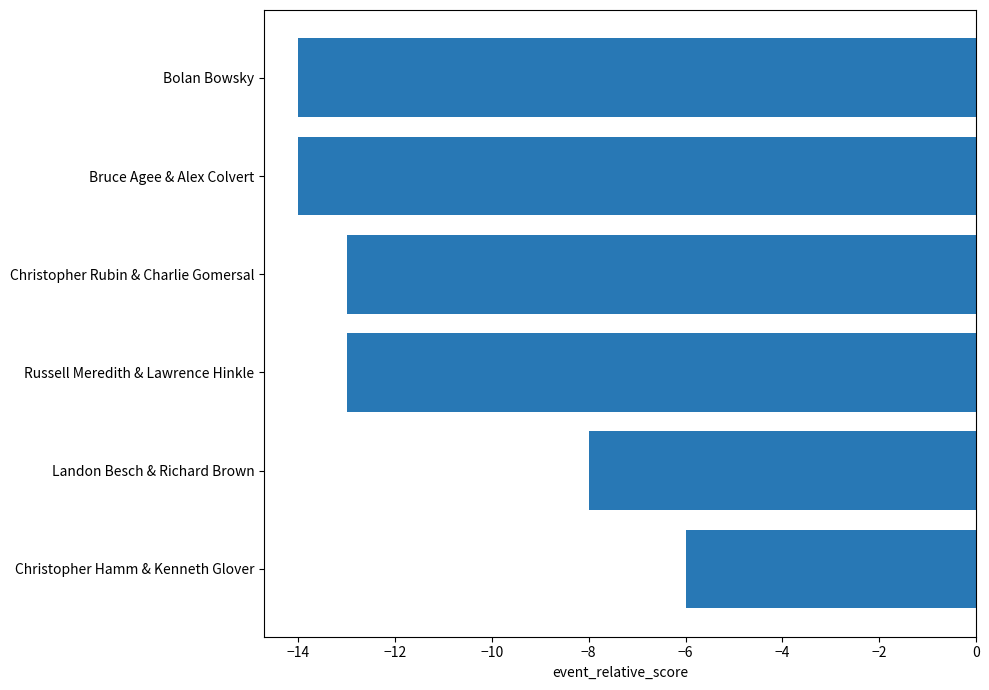

What is the difference between the maximum and minimum values?

8